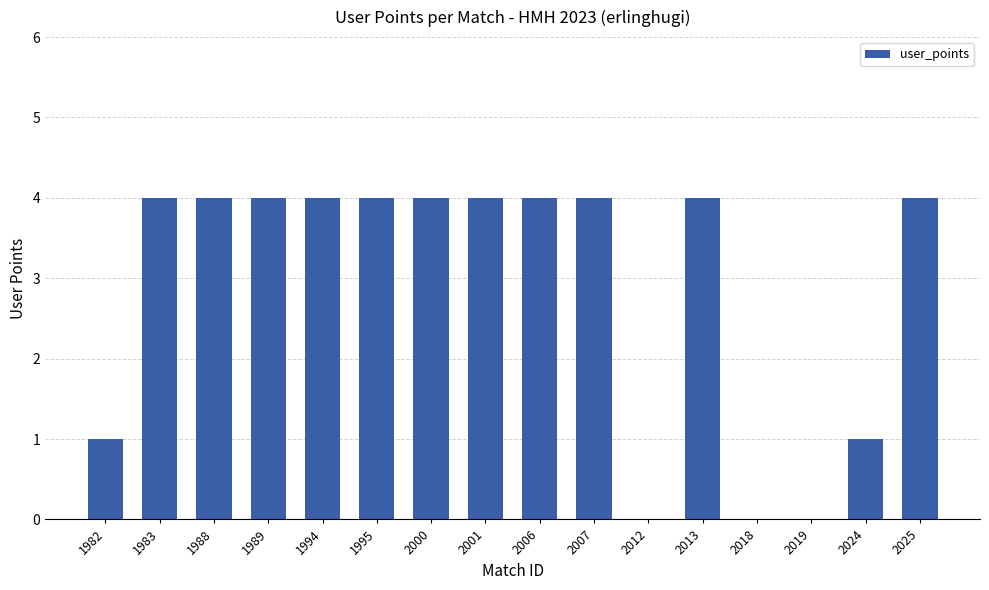

What is the sum of all values?

46